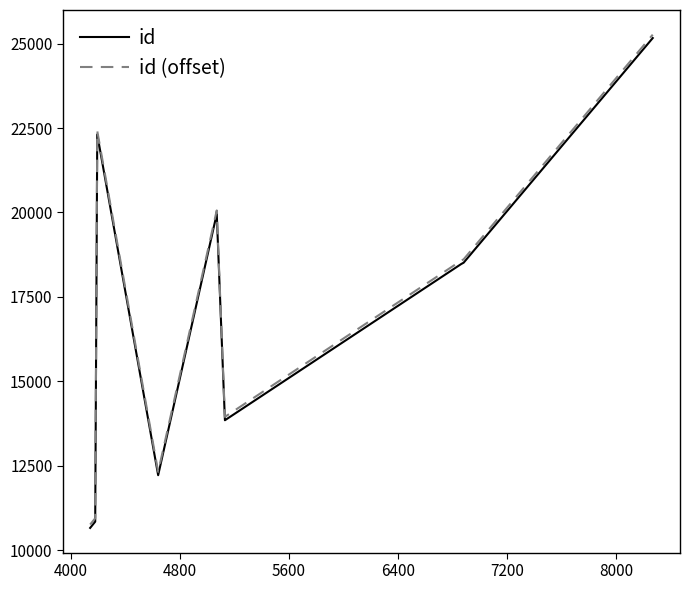

How many values in the id series are below 18477?

5